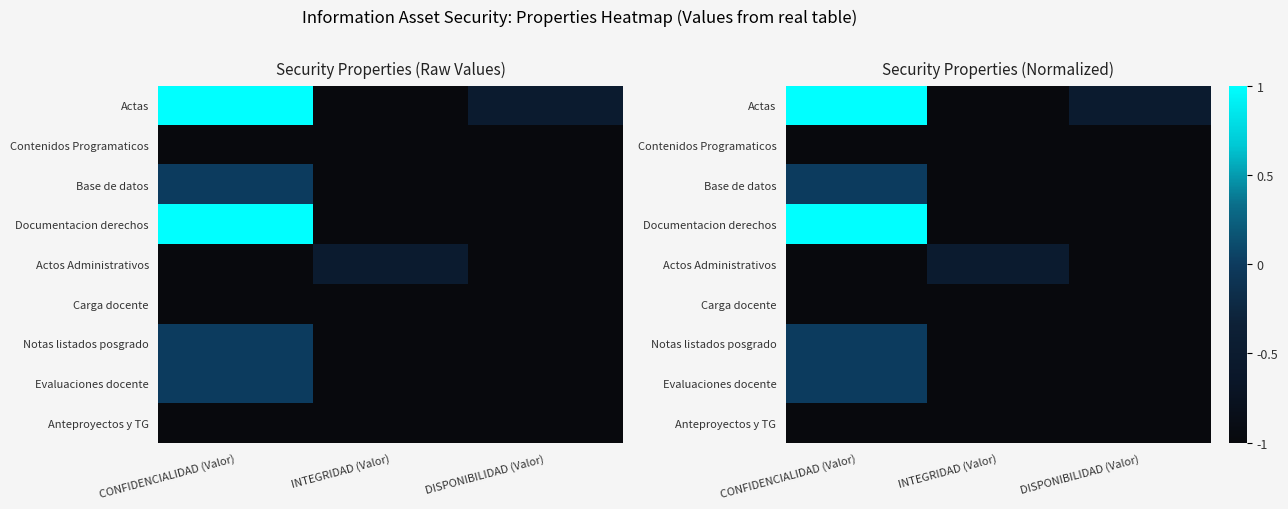

At which category is the sum across all series the highest?

CONFIDENCIALIDAD (Valor)